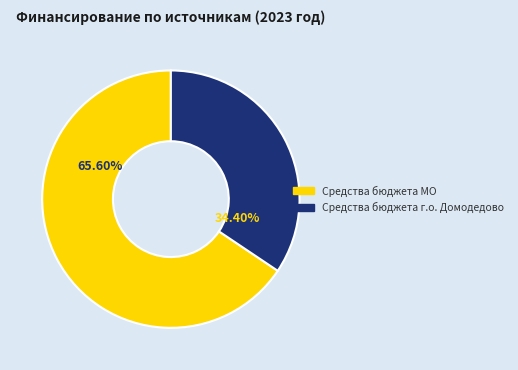

Is there any slice that represents more than half of the pie?

Yes